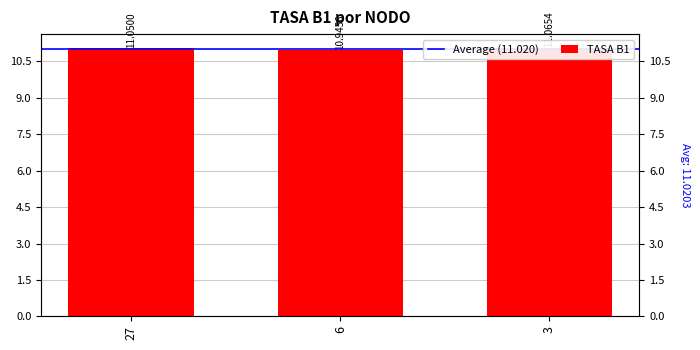

How many values are below 11?

1